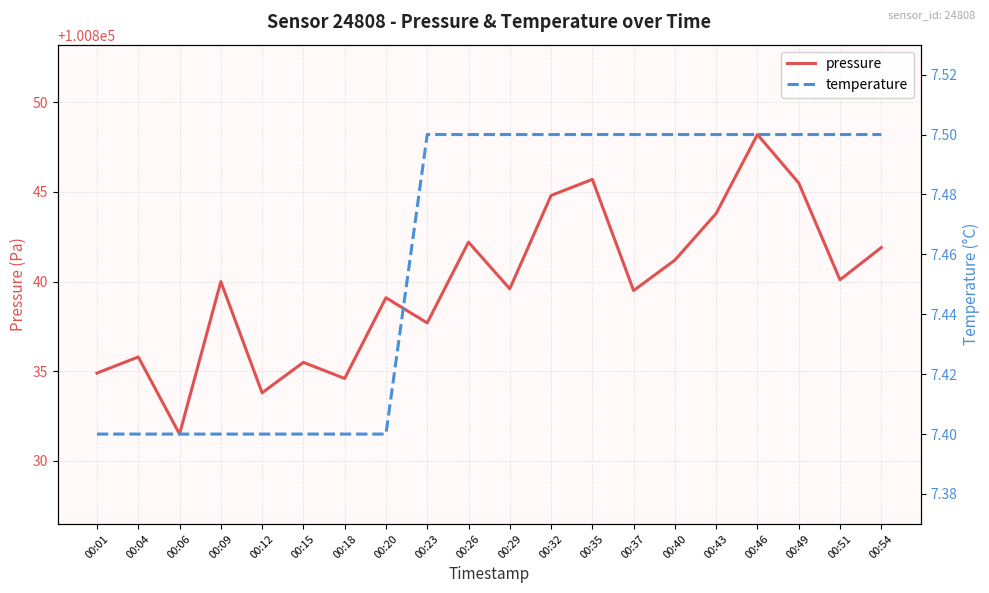

Which category has the lowest value in the pressure series?

00:06